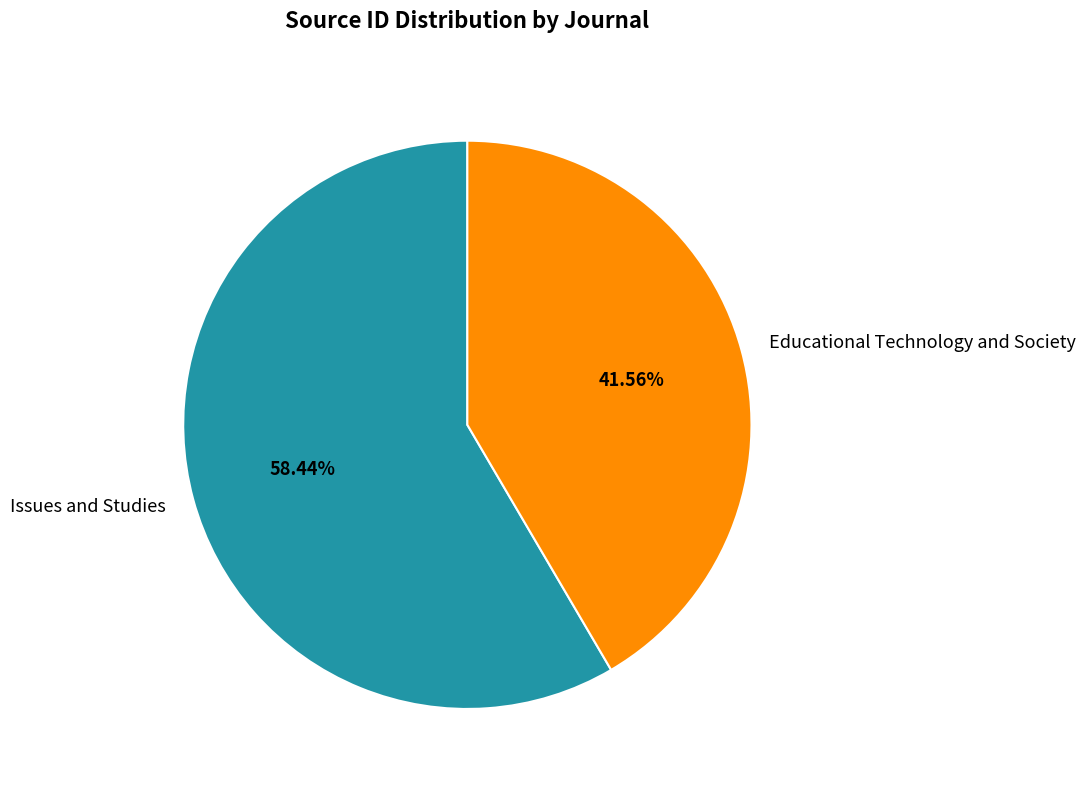

Which category has the biggest portion of the pie?

Issues and Studies